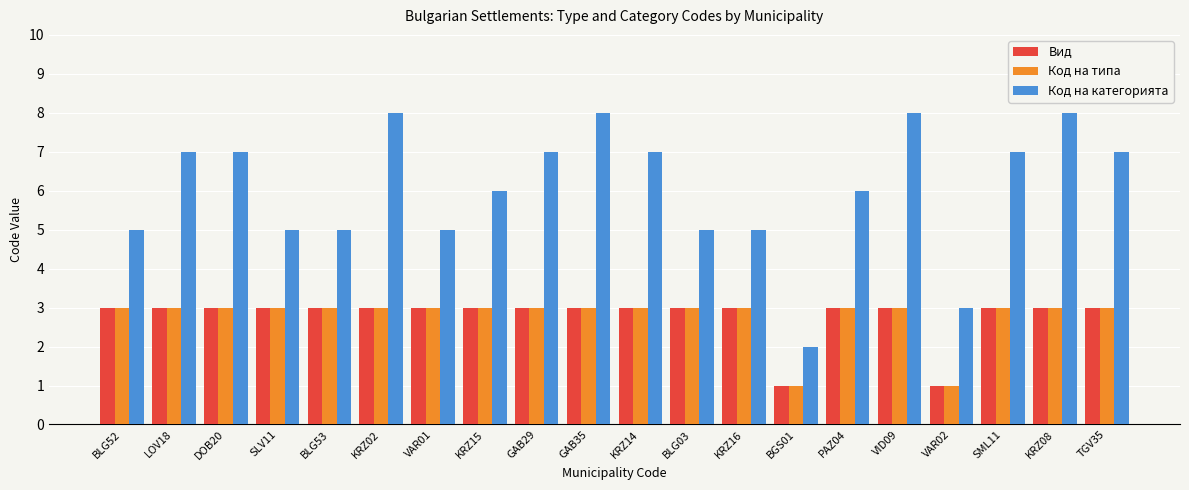

How many Код на типа values are between 3 and 4?

18